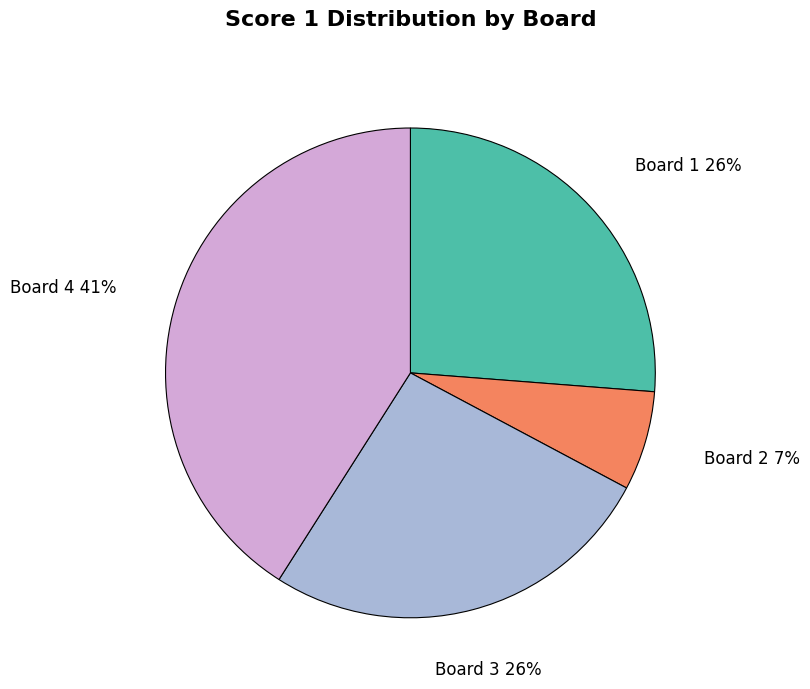

To the nearest percent, what is the average slice percentage?

25%